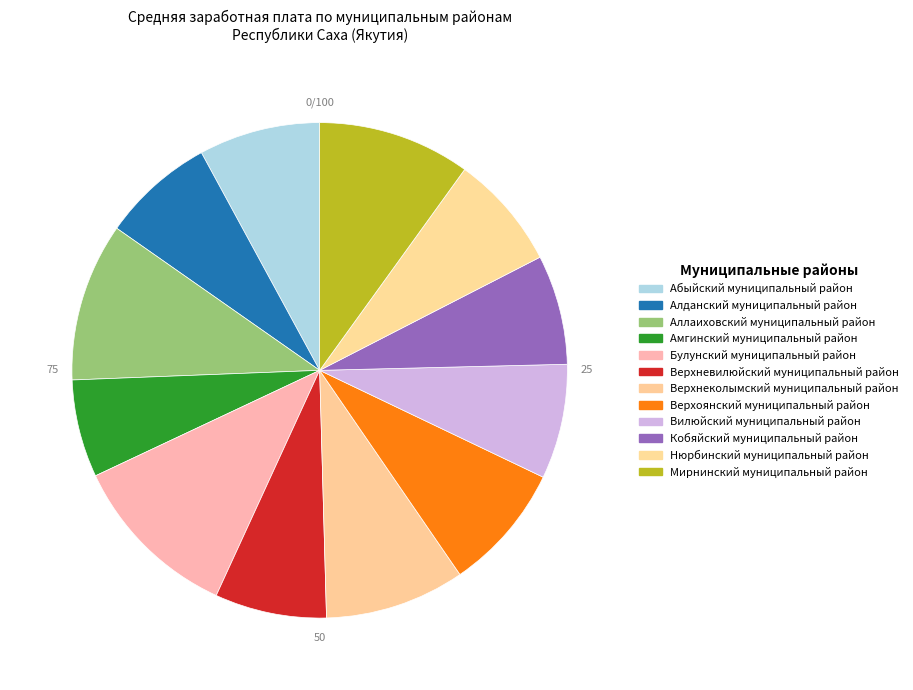

Does Алданский муниципальный район represent more than half of the total?

No